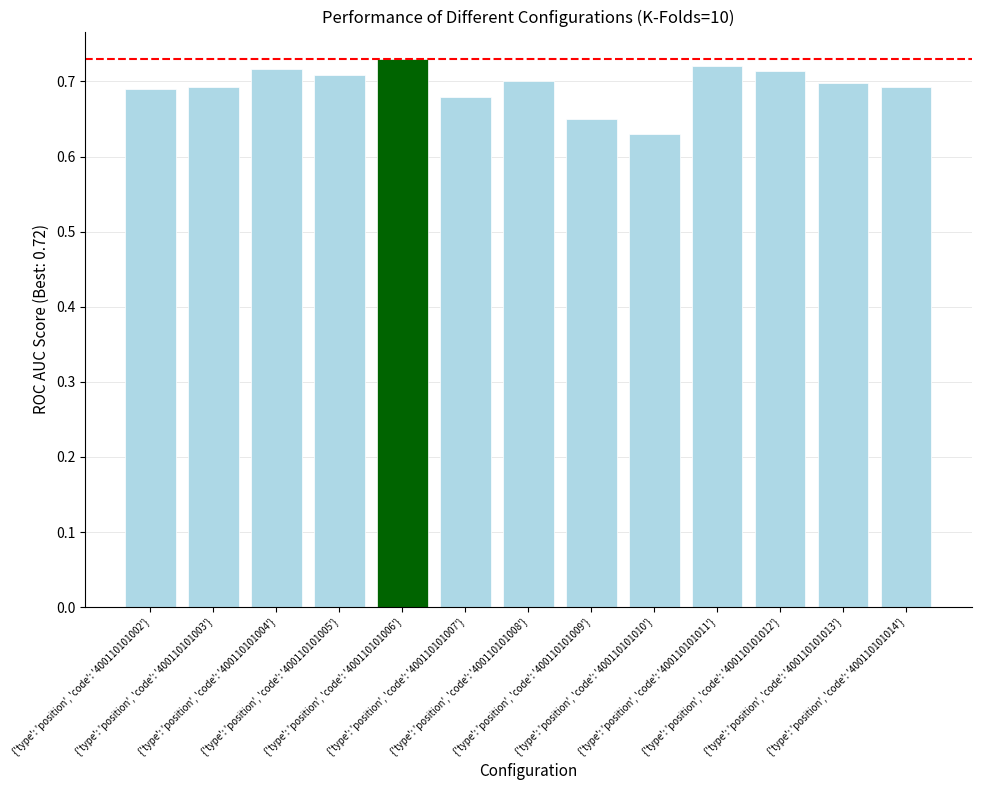

How many values are between 0 and 1?

13